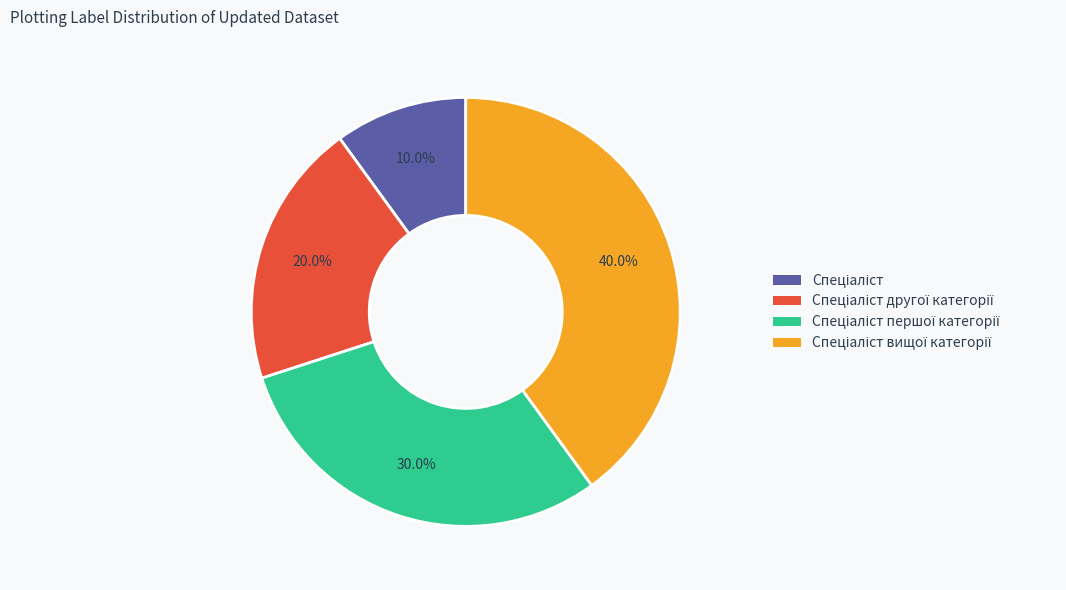

Does any single category account for the majority?

No